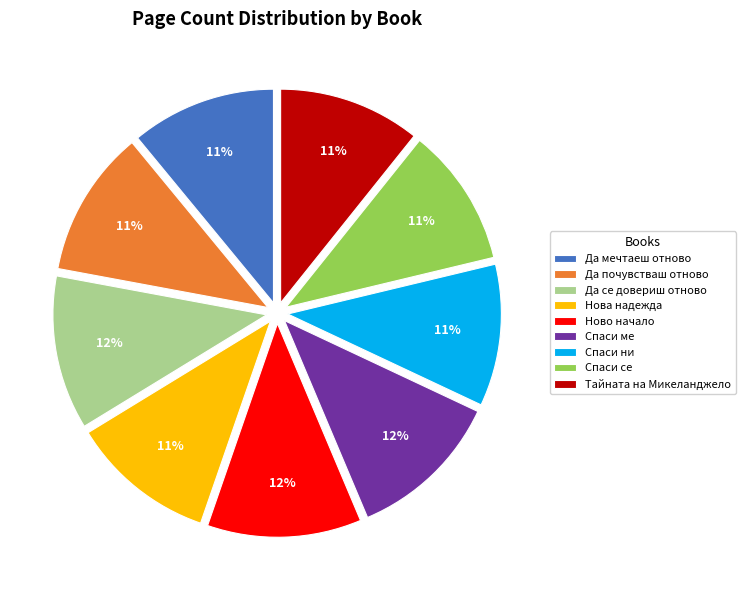

Does Тайната на Микеланджело account for over 50% of the chart?

No